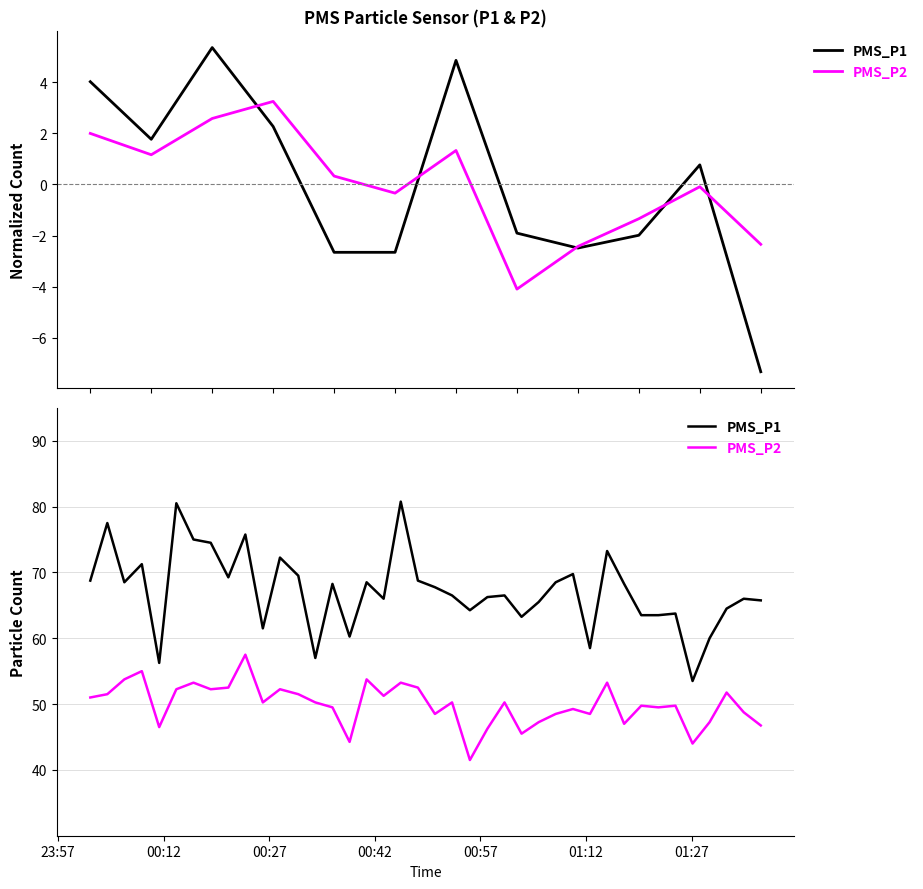

The value of PMS_P2 at 28 is 82.6. True or false?

False